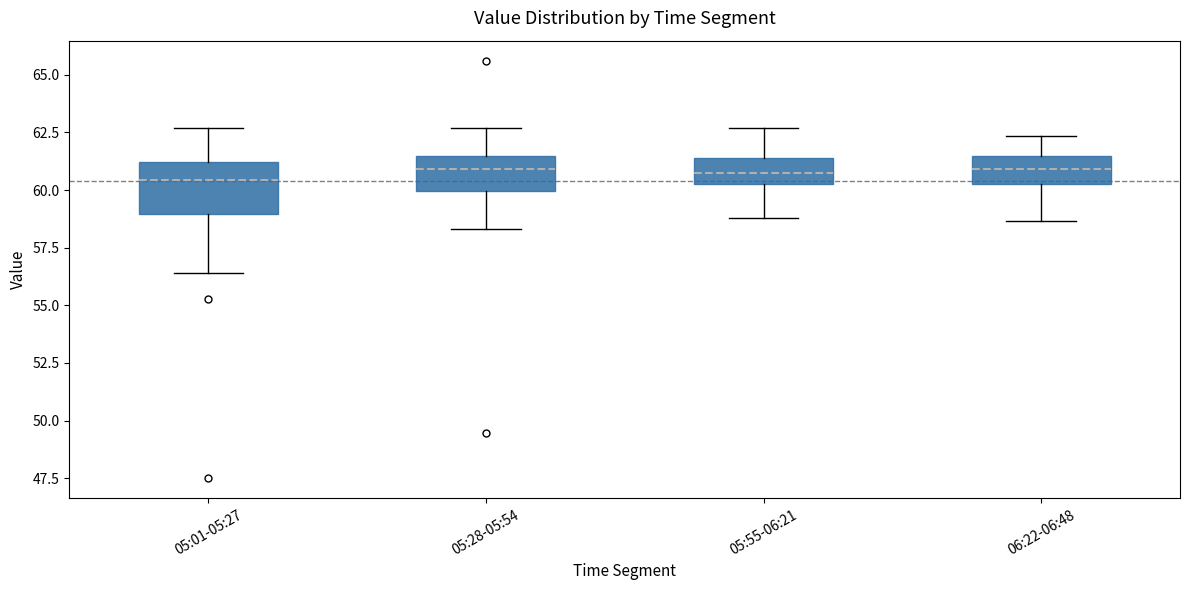

Where does the upper whisker of the box for 06:22-06:48 end on the y-axis? The values are not printed on the chart, so give them approximately, as read against the axis.

62.5